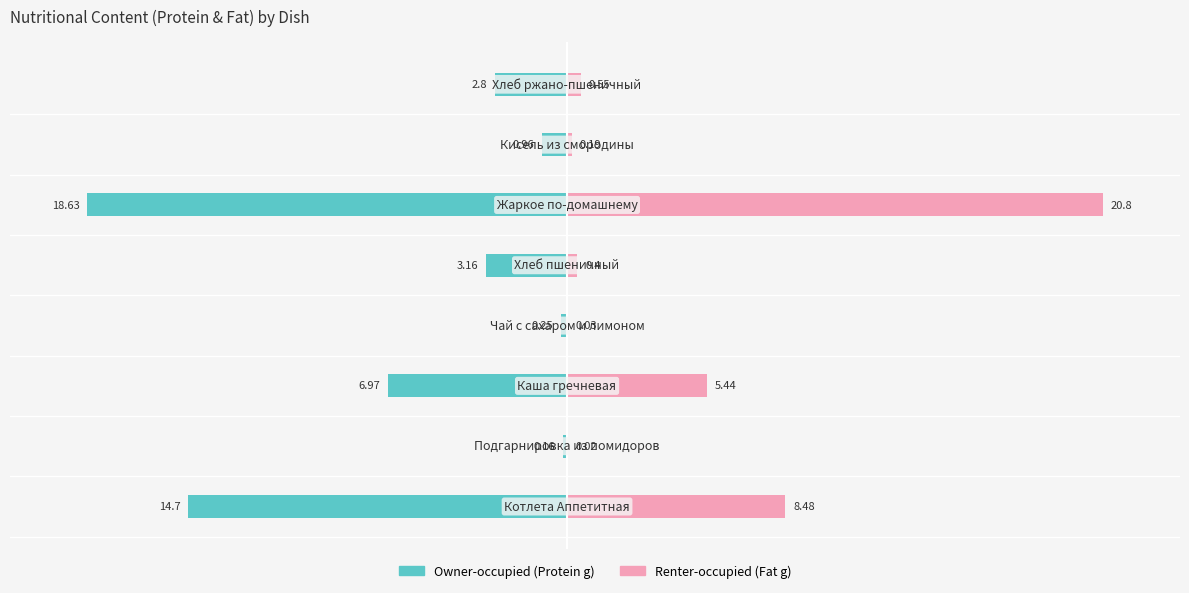

What is the sum of the Renter-occupied values at 7 and 1?

0.6